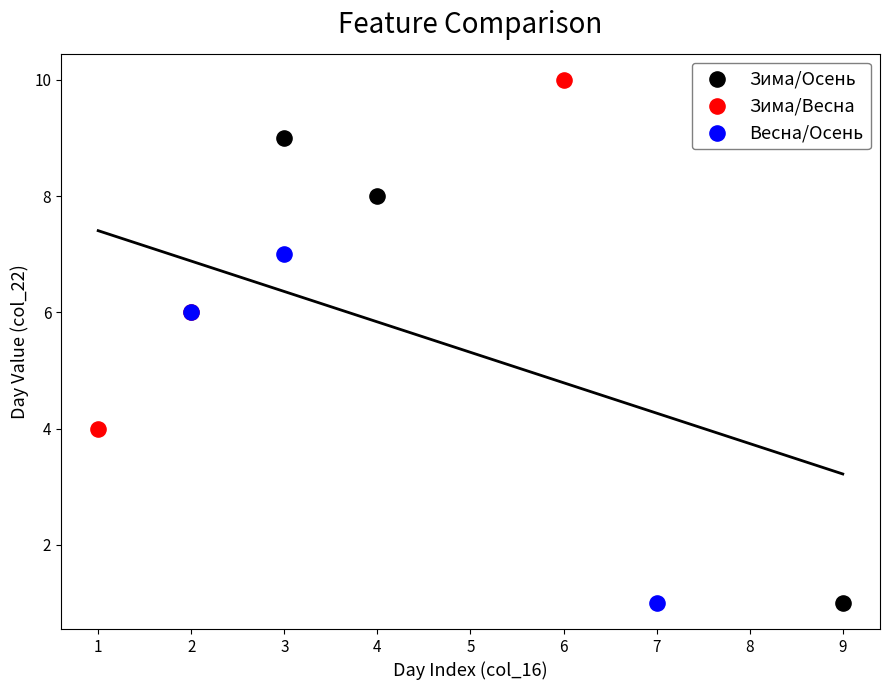

Which series reaches the maximum Y coordinate?

Зима/Весна